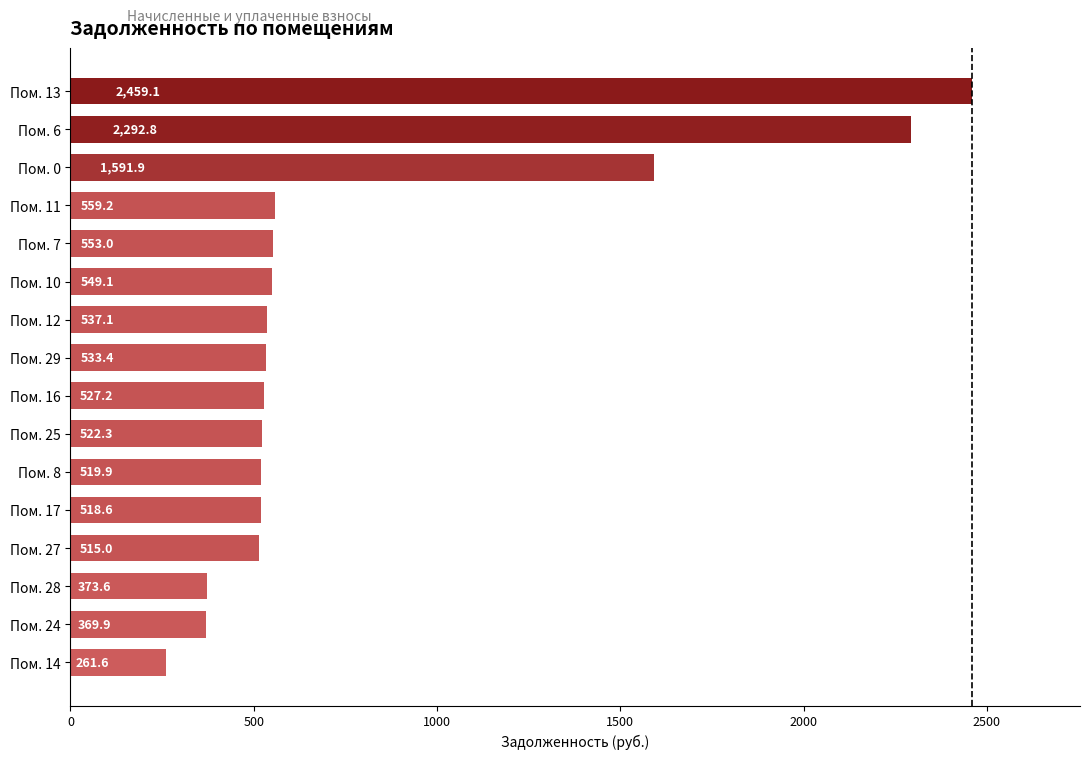

List the labels in order of value, largest first.

Пом. 13, Пом. 6, Пом. 0, Пом. 11, Пом. 7, Пом. 10, Пом. 12, Пом. 29, Пом. 16, Пом. 25, Пом. 8, Пом. 17, Пом. 27, Пом. 28, Пом. 24, Пом. 14